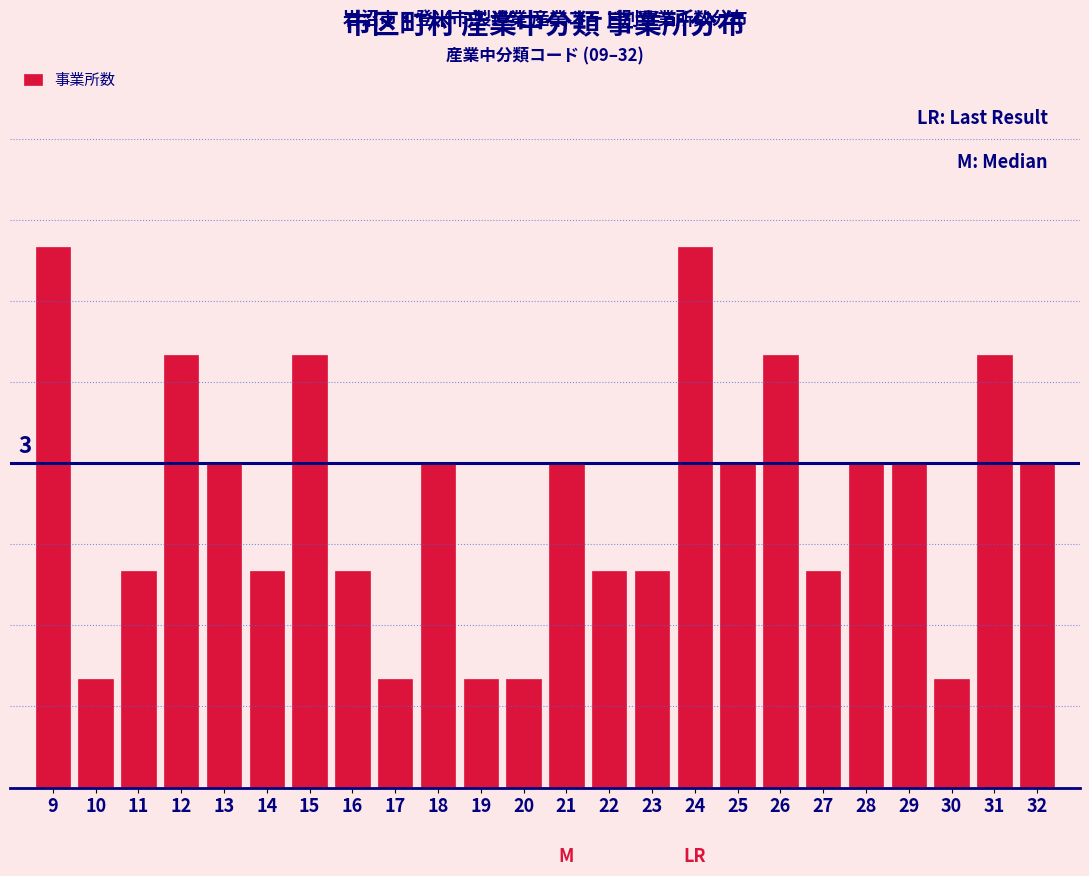

Does the chart contain any negative values?

No